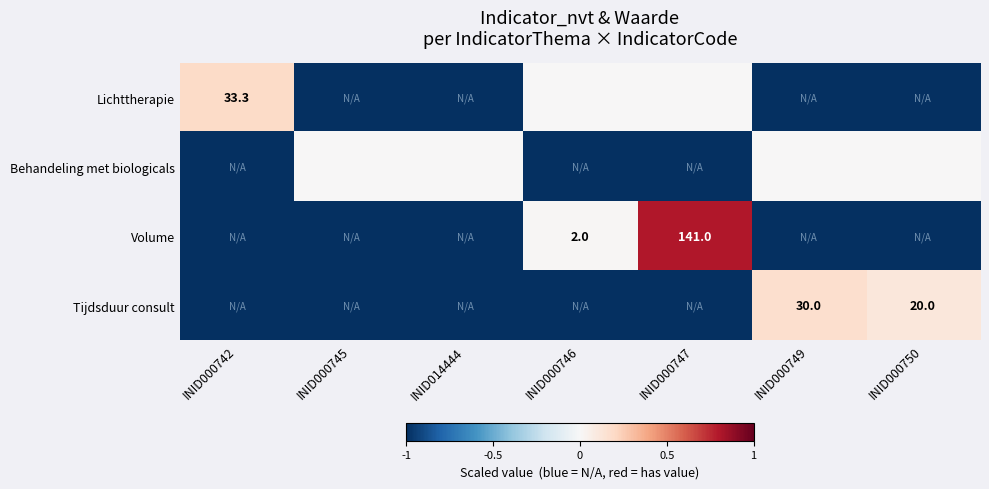

The value of Tijdsduur consult at INID000750 is 6.5. True or false?

False